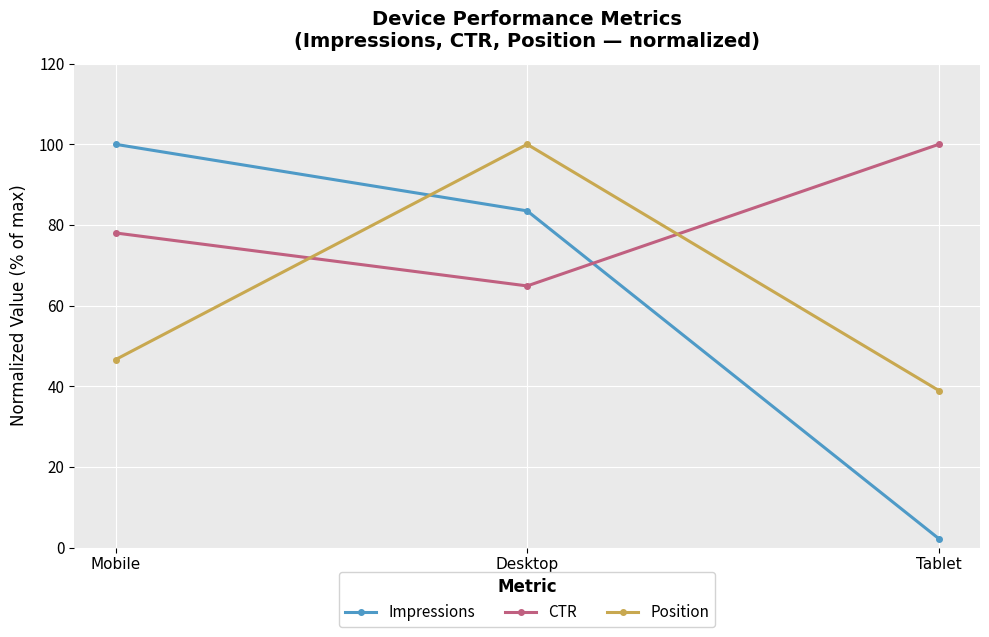

Which series has the largest range (max minus min)?

Impressions